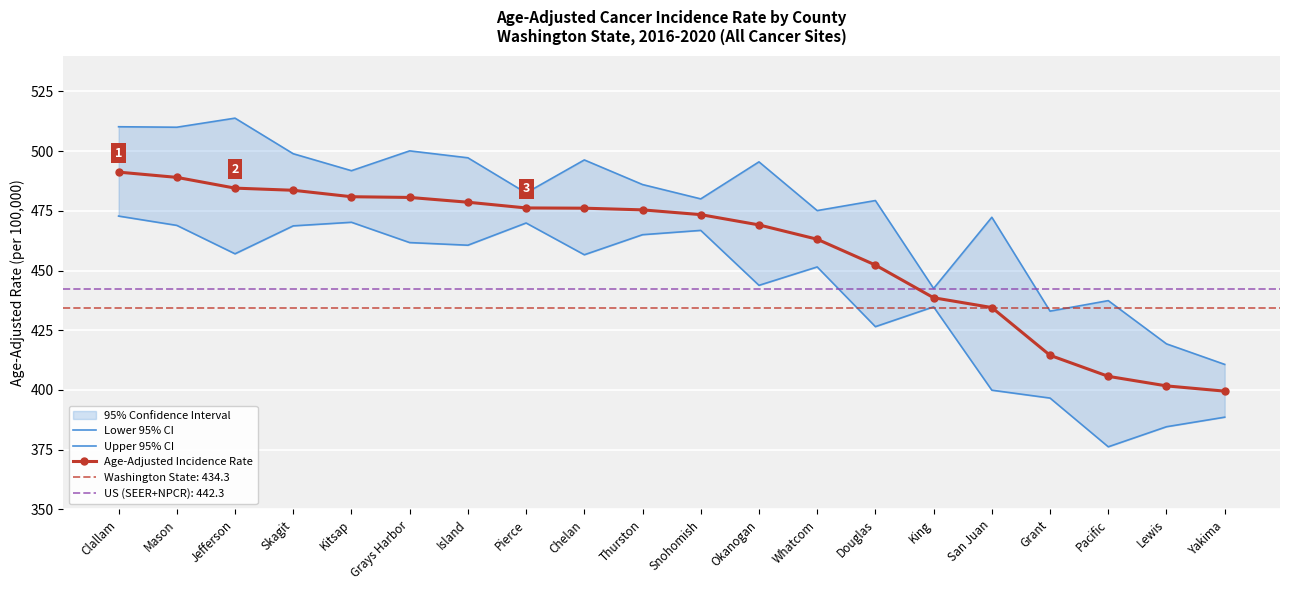

True or false: Age-Adjusted Incidence Rate and Upper 95% CI cross at least once.

False